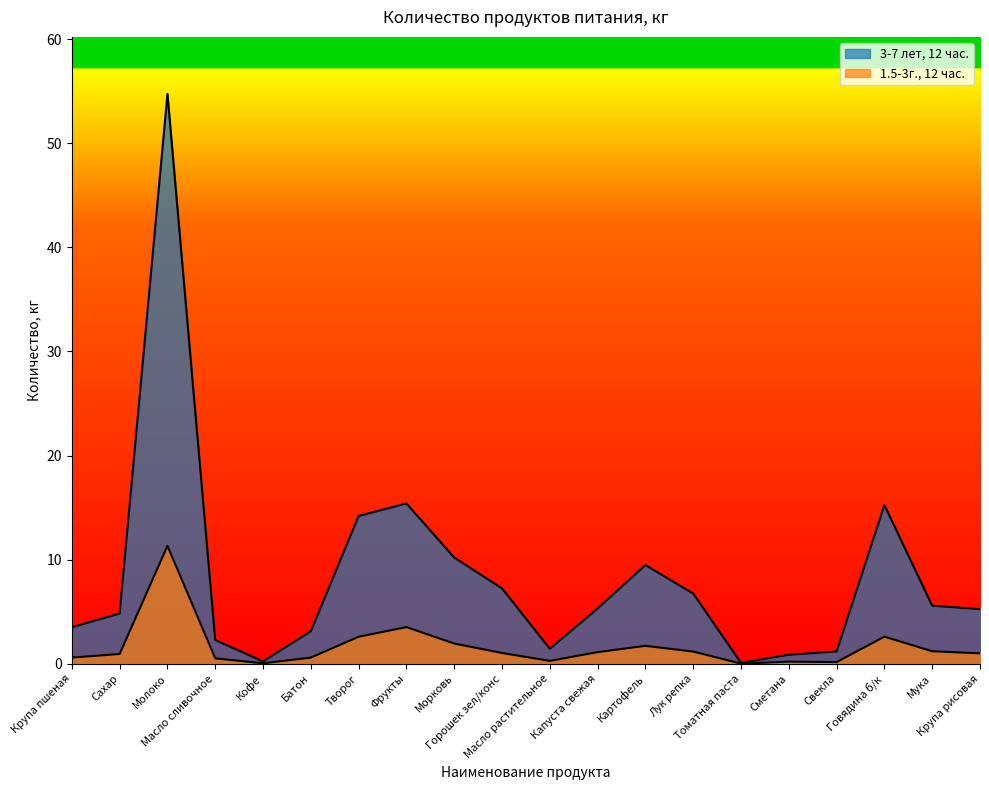

Rank the series at Молоко from lowest to highest value.

1.5-3г., 12 час., 3-7 лет, 12 час.